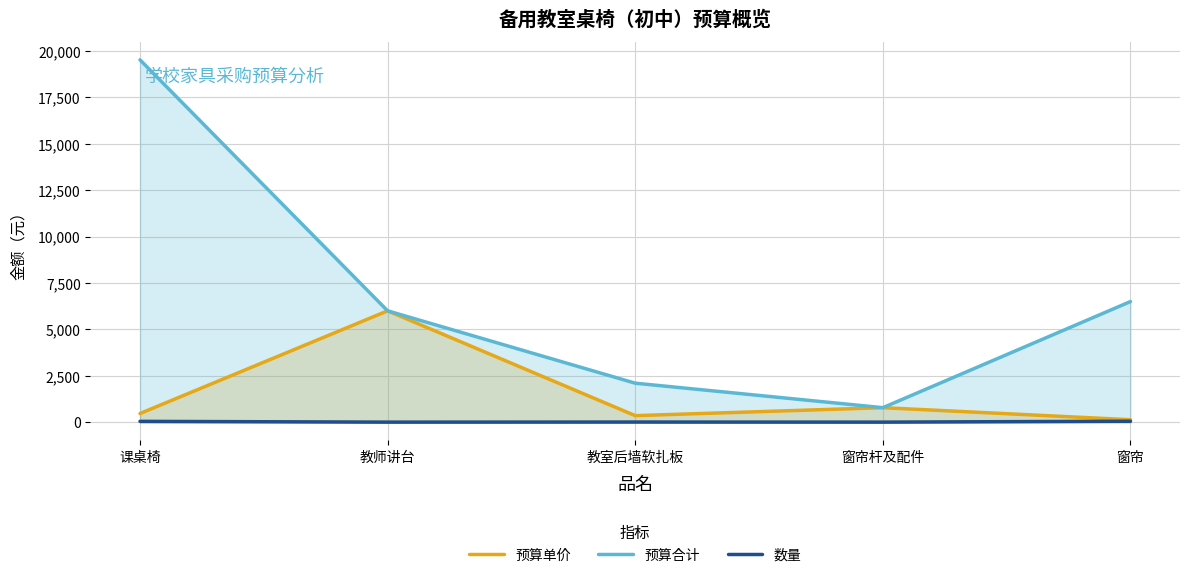

Reading left to right, what are all the values shown in this chart?

预算单价: 课桌椅=465	教师讲台=6000	教室后墙软扎板=350	窗帘杆及配件=780	窗帘=130
预算合计: 课桌椅=19530	教师讲台=6000	教室后墙软扎板=2100	窗帘杆及配件=780	窗帘=6500
数量: 课桌椅=42	教师讲台=1	教室后墙软扎板=6	窗帘杆及配件=1	窗帘=50